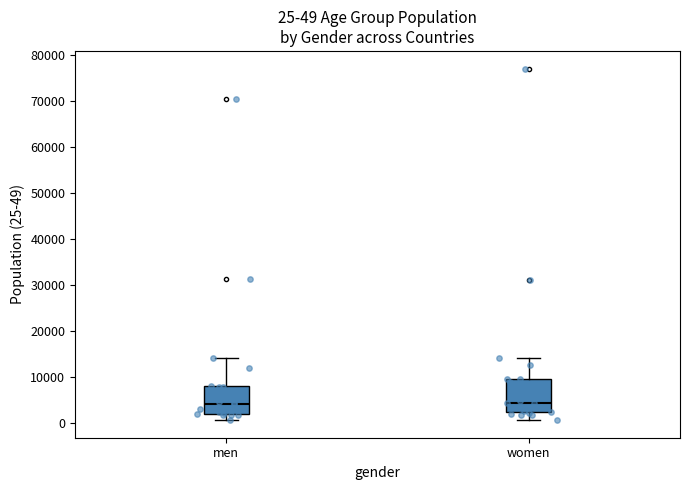

Which box is the tallest, from its lower edge to its upper edge?

women